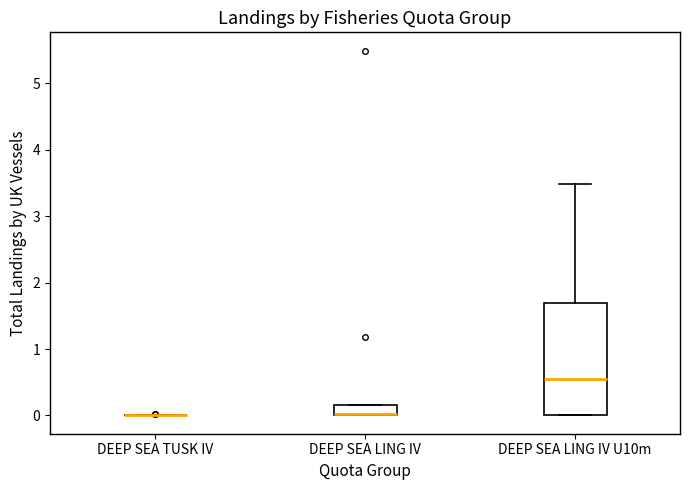

Where is the lower edge of the box for DEEP SEA LING IV on the y-axis? The values are not printed on the chart, so give them approximately, as read against the axis.

0.0